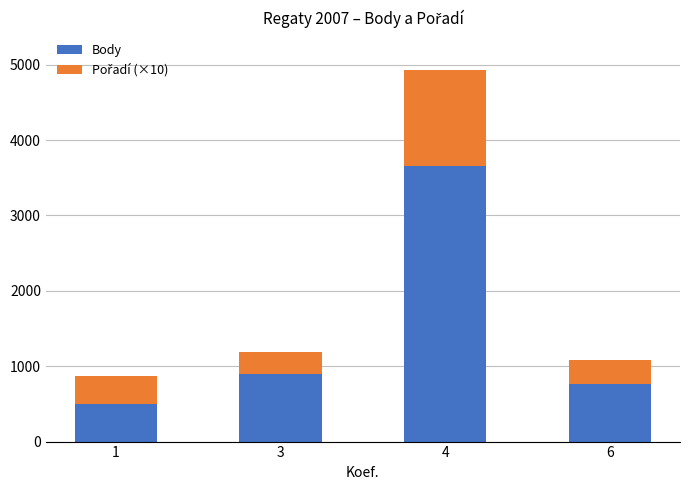

What is the minimum value for Body?

503